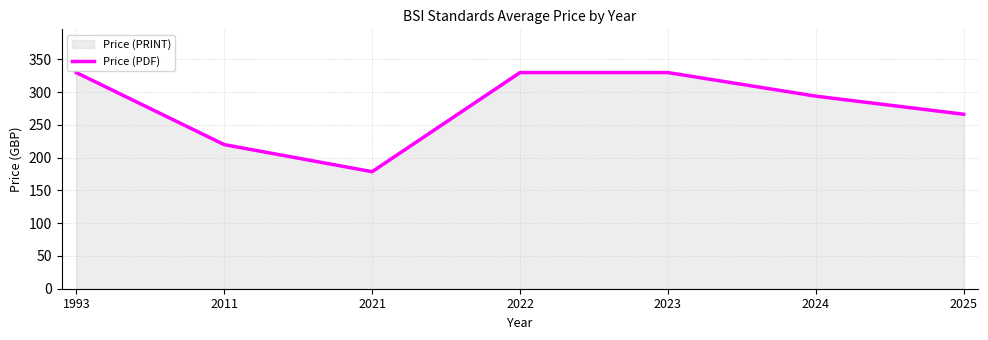

What is the sum of all values?

1949.0